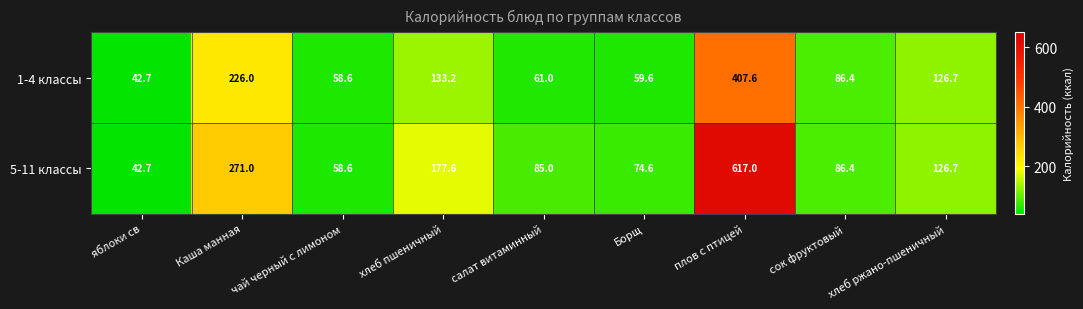

What is the spread (max minus min) of values at Борщ?

15.0